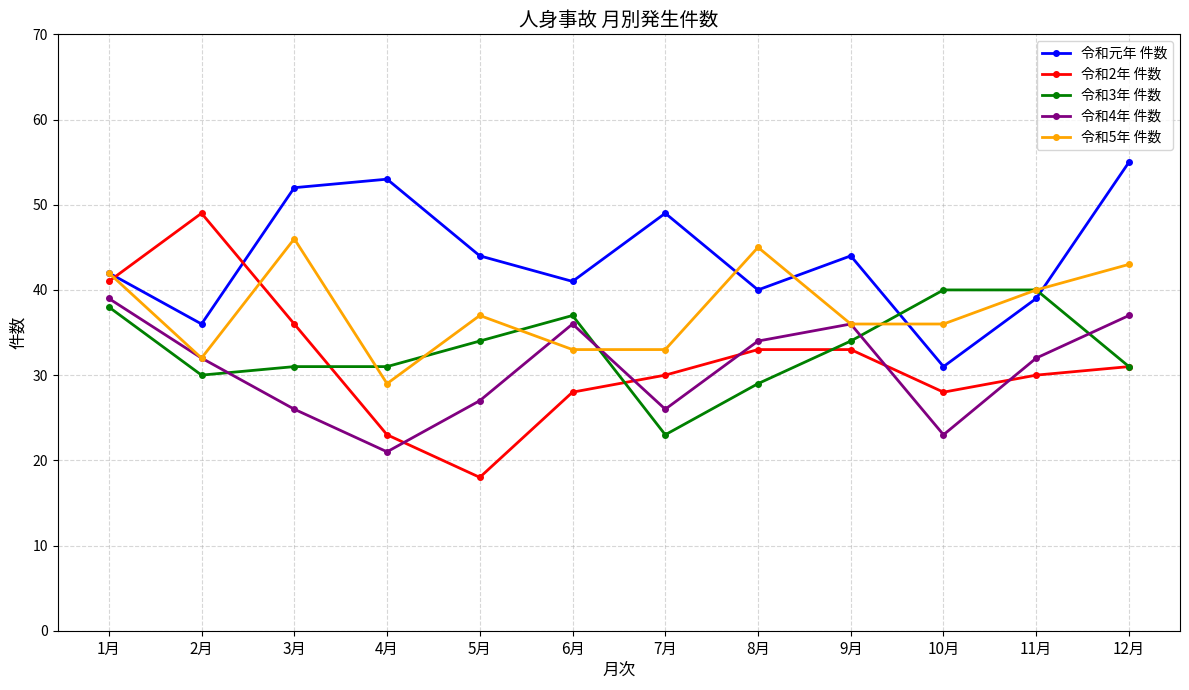

Reading left to right, what are all the values shown in this chart?

令和元年 件数: 42	36	52	53	44	41	49	40	44	31	39	55
令和2年 件数: 41	49	36	23	18	28	30	33	33	28	30	31
令和3年 件数: 38	30	31	31	34	37	23	29	34	40	40	31
令和4年 件数: 39	32	26	21	27	36	26	34	36	23	32	37
令和5年 件数: 42	32	46	29	37	33	33	45	36	36	40	43